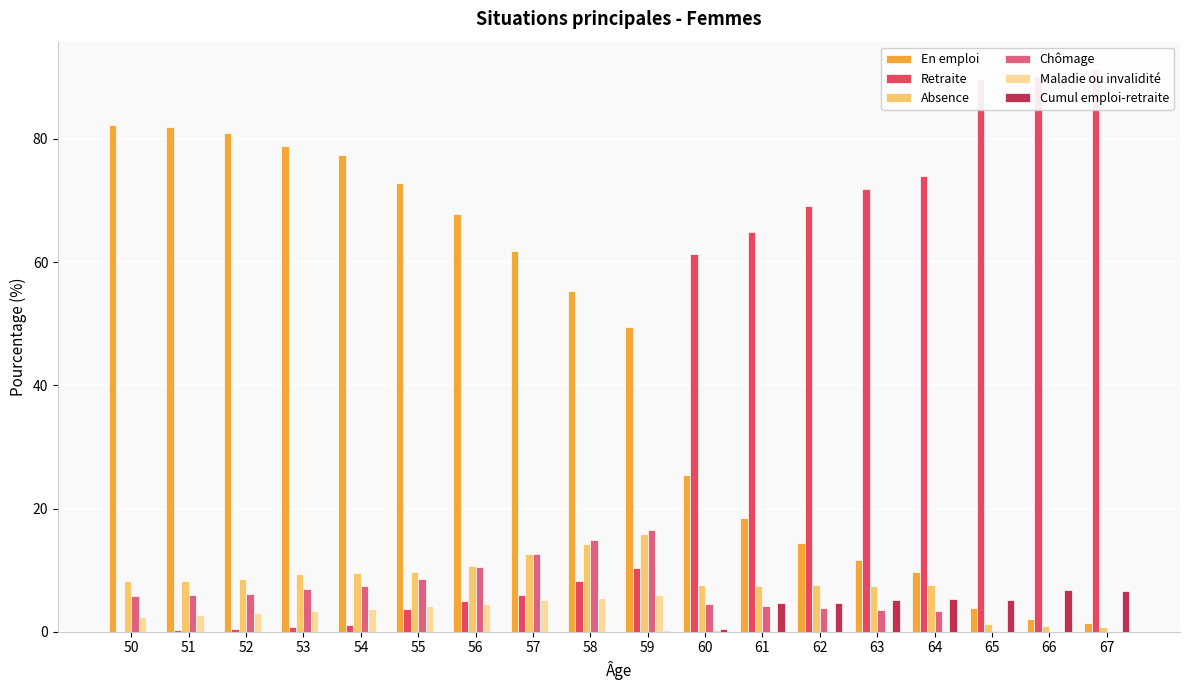

How many bars are there in each group?

6